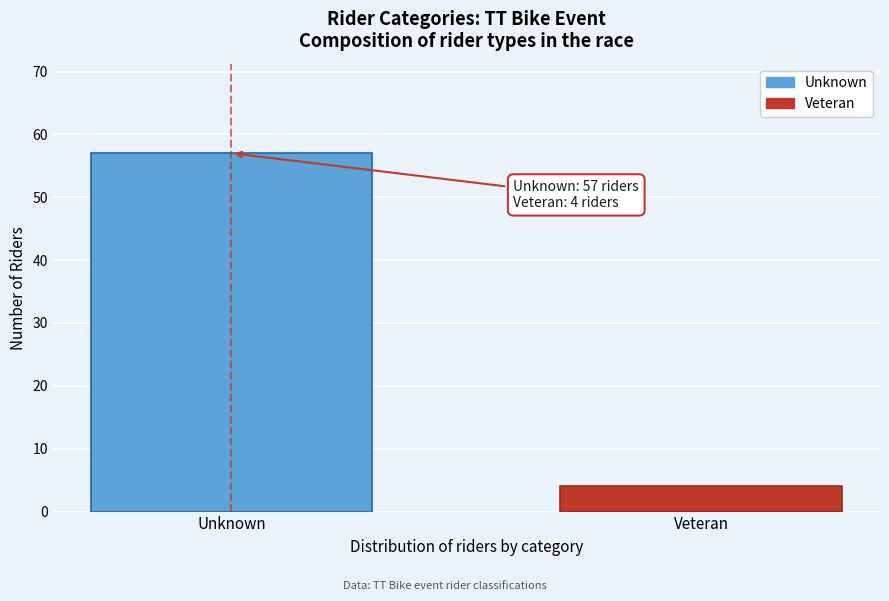

Reading left to right, extract all data points from this chart.

57	4